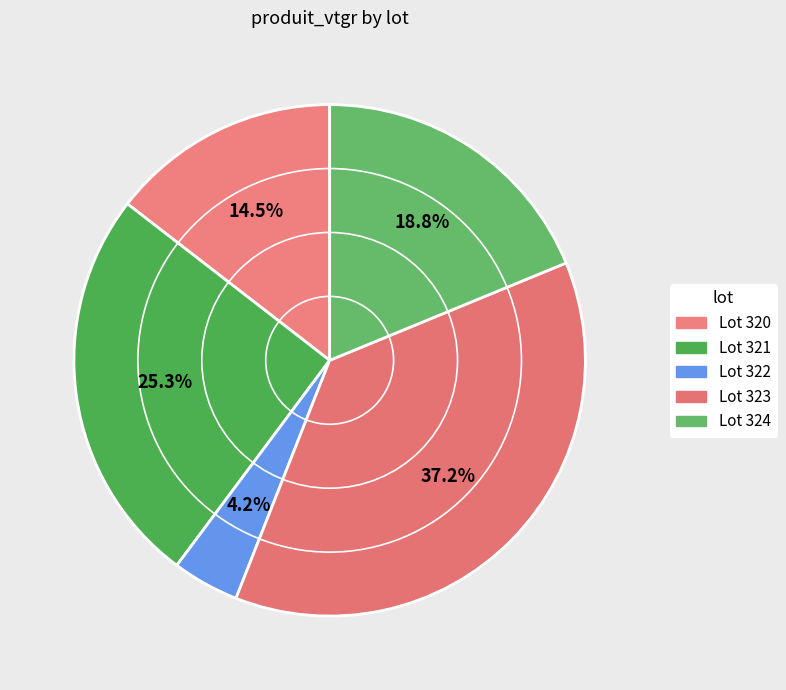

Rank the categories by value from lowest to highest.

322, 320, 324, 321, 323